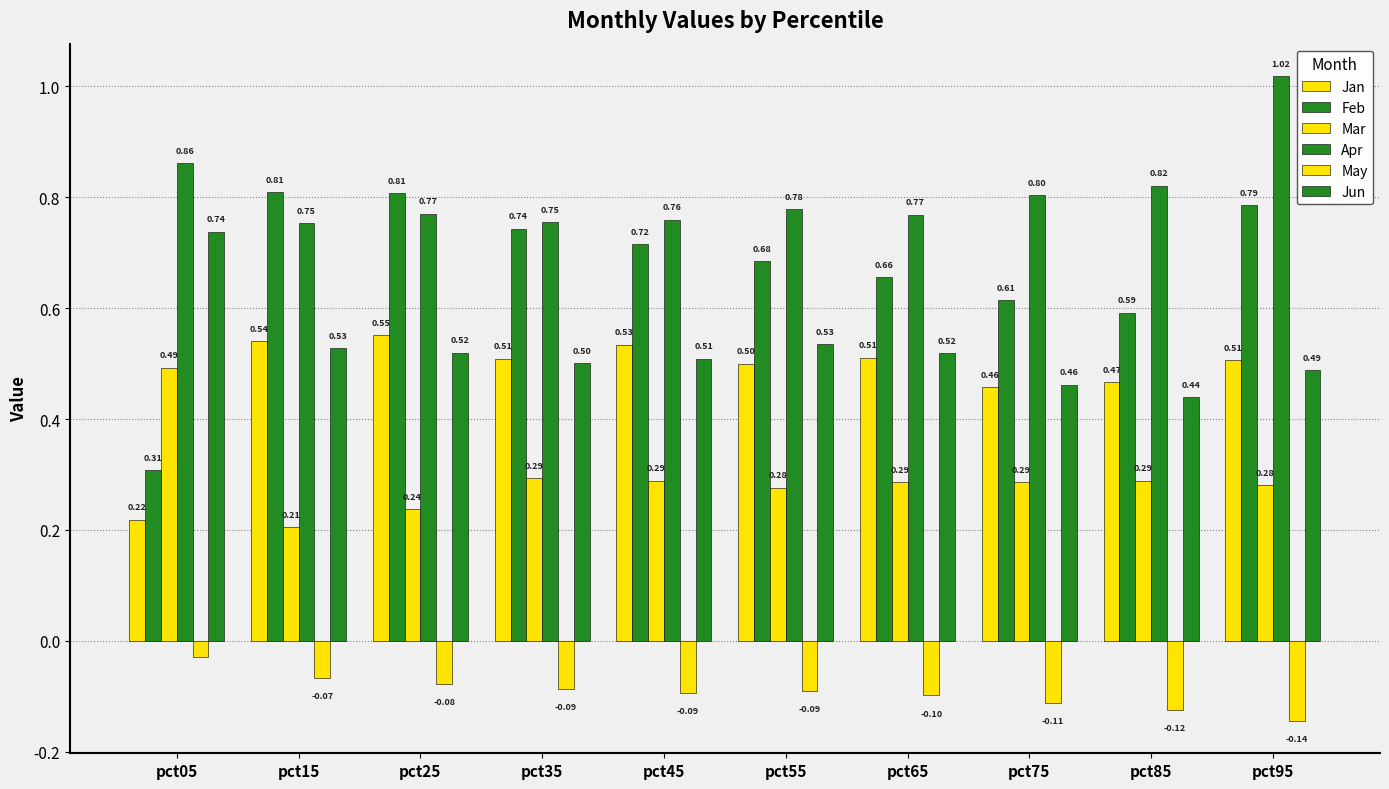

True or false: May has a value of -0.1 at pct65.

True